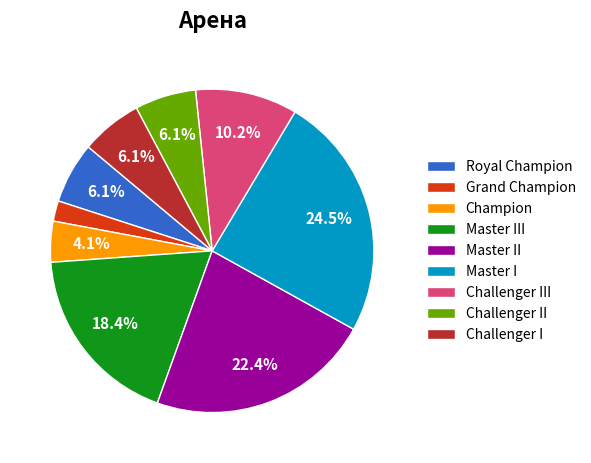

How many slices are in this pie chart?

9